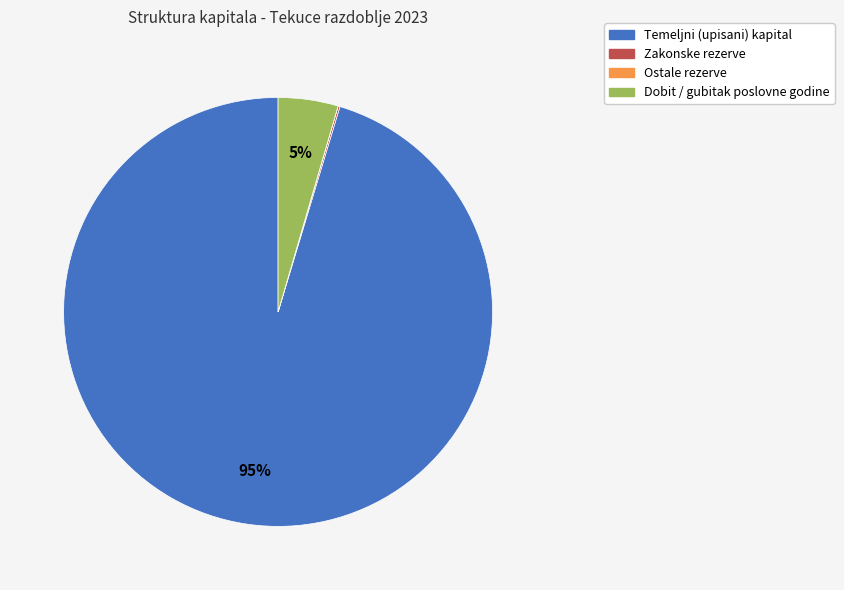

Is Dobit / gubitak poslovne godine the majority of the pie?

No